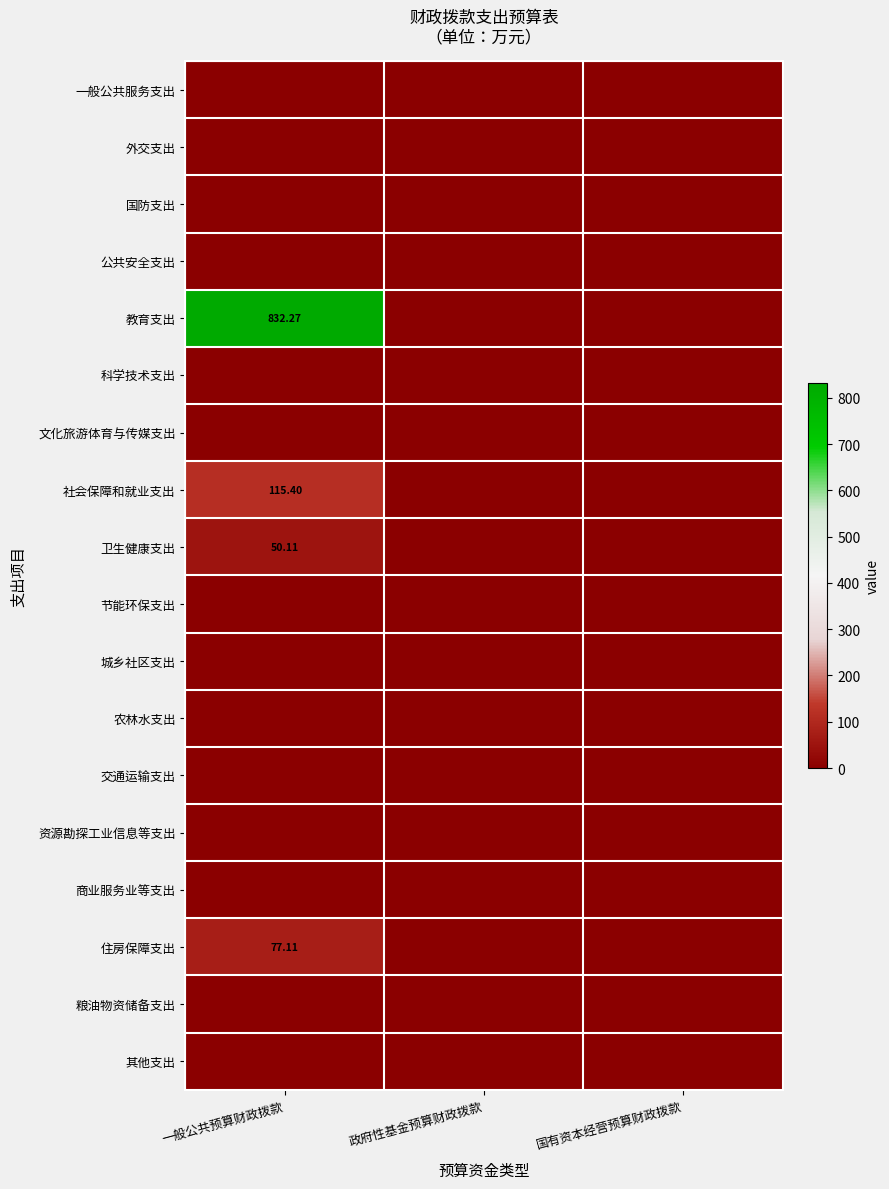

List the labels in order of 教育支出 value, smallest first.

政府性基金预算财政拨款, 国有资本经营预算财政拨款, 一般公共预算财政拨款